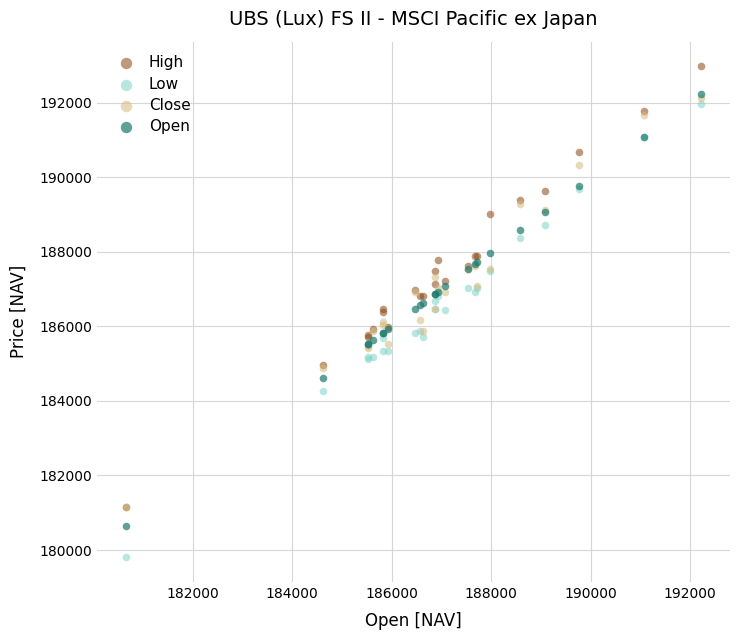

Which series has the widest spread of Y values?

Low